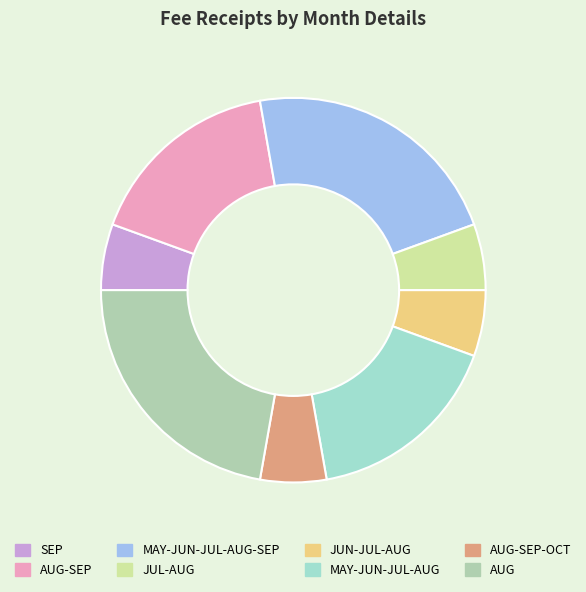

Combined, do AUG-SEP-OCT and SEP account for over 50%?

No